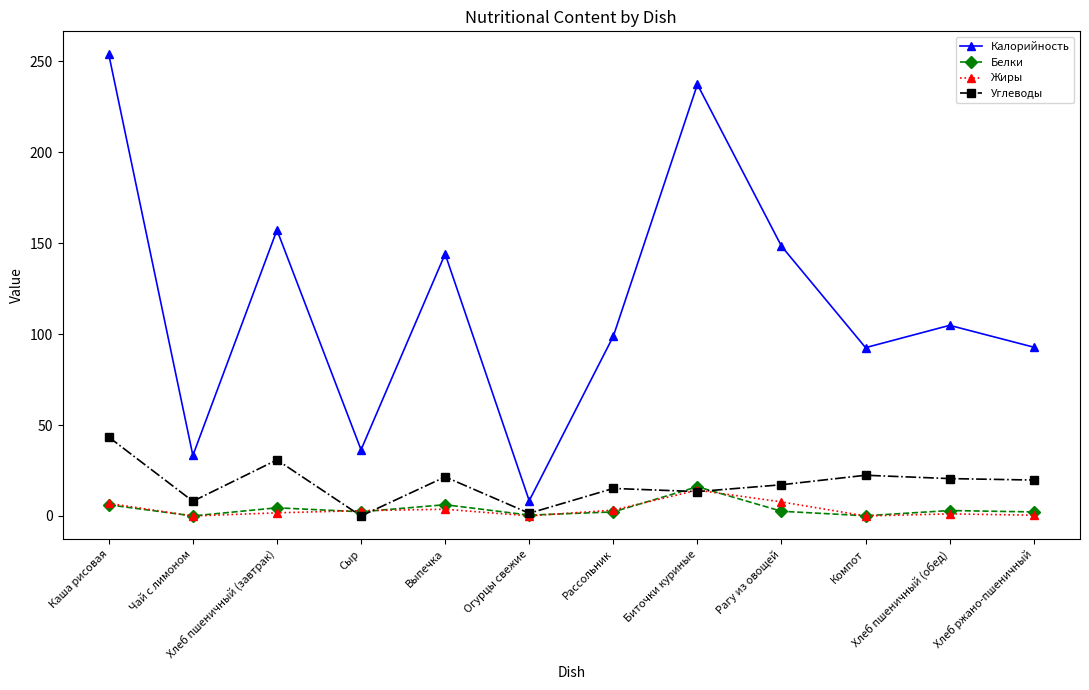

What are all the series names shown in the legend?

Калорийность, Белки, Жиры, Углеводы